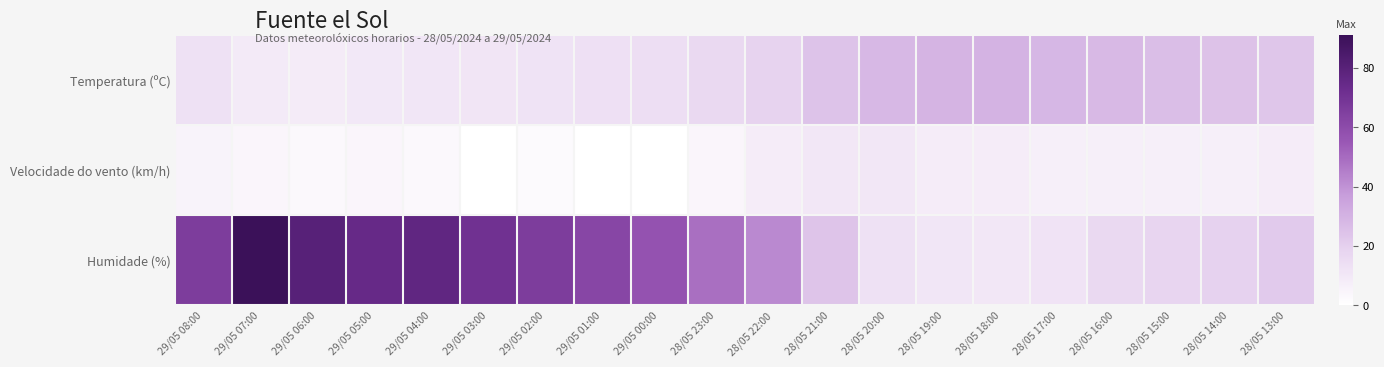

At 29/05 00:00, list the series in order from largest to smallest.

Humidade (%), Temperatura (ºC), Velocidade do vento (km/h)